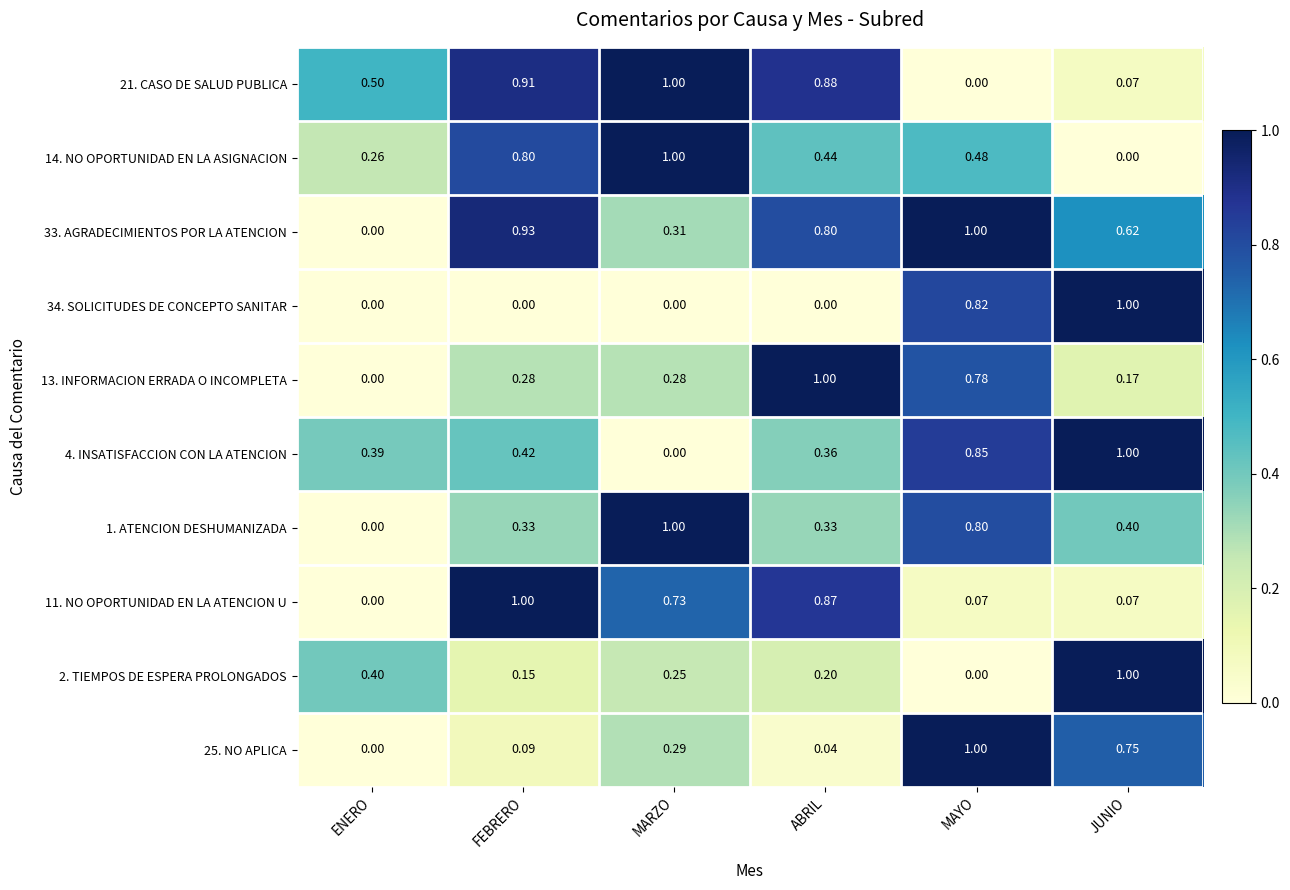

At FEBRERO, list the series in order from largest to smallest.

11. NO OPORTUNIDAD EN LA ATENCION U, 33. AGRADECIMIENTOS POR LA ATENCION, 21. CASO DE SALUD PUBLICA, 14. NO OPORTUNIDAD EN LA ASIGNACION, 4. INSATISFACCION CON LA ATENCION, 1. ATENCION DESHUMANIZADA, 13. INFORMACION ERRADA O INCOMPLETA, 2. TIEMPOS DE ESPERA PROLONGADOS, 25. NO APLICA, 34. SOLICITUDES DE CONCEPTO SANITAR